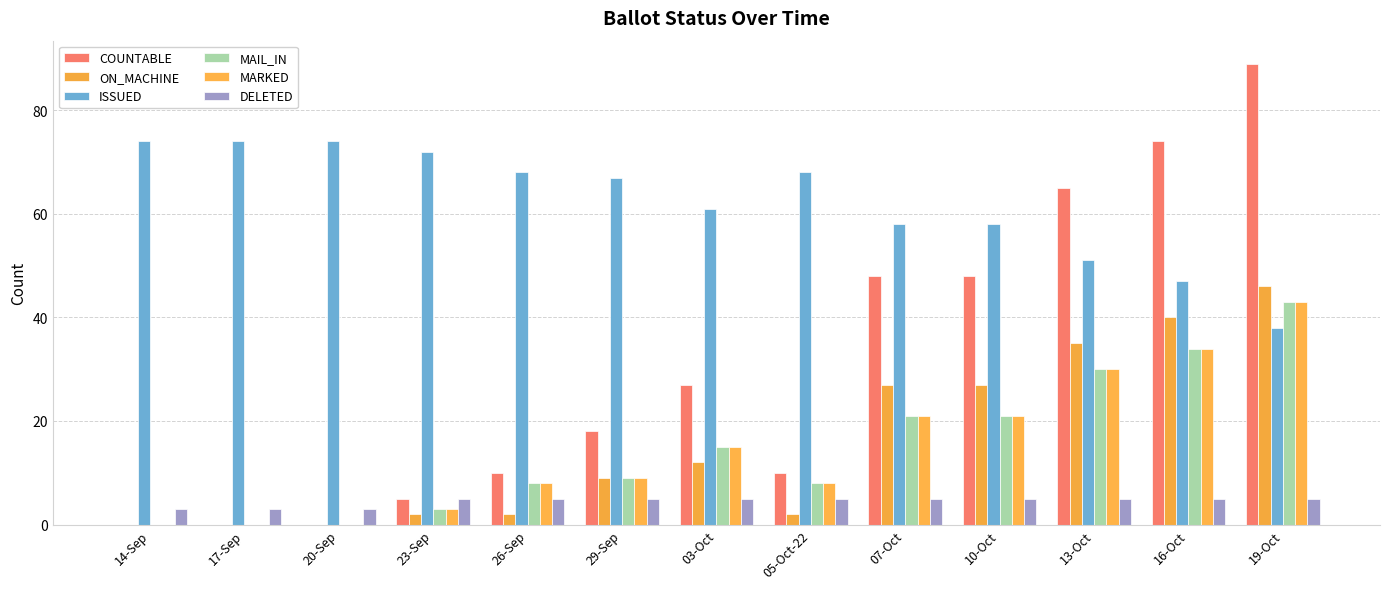

Which label corresponds to the largest value in the chart?

19-Oct